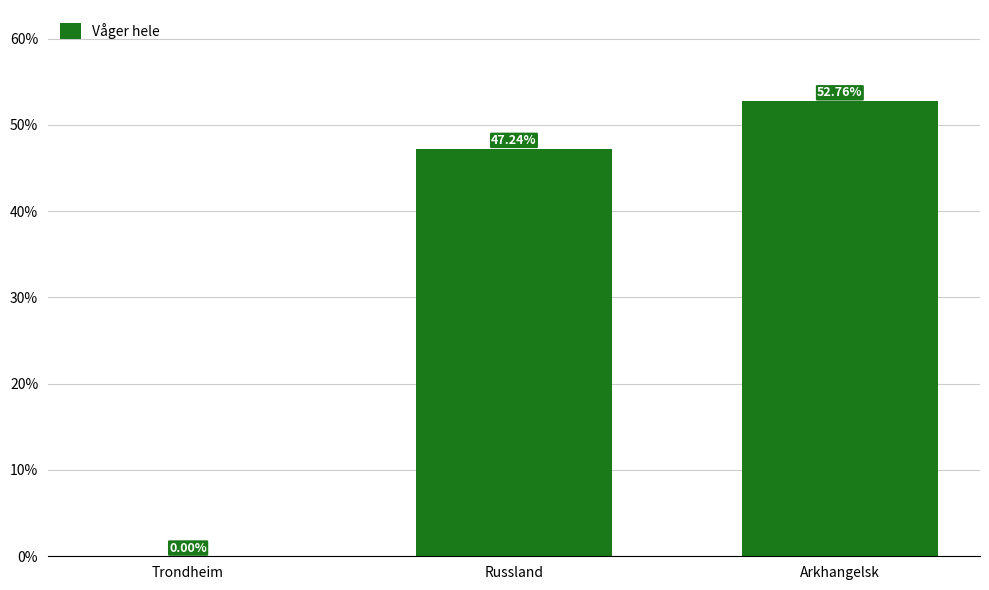

What is the average value?

33.3